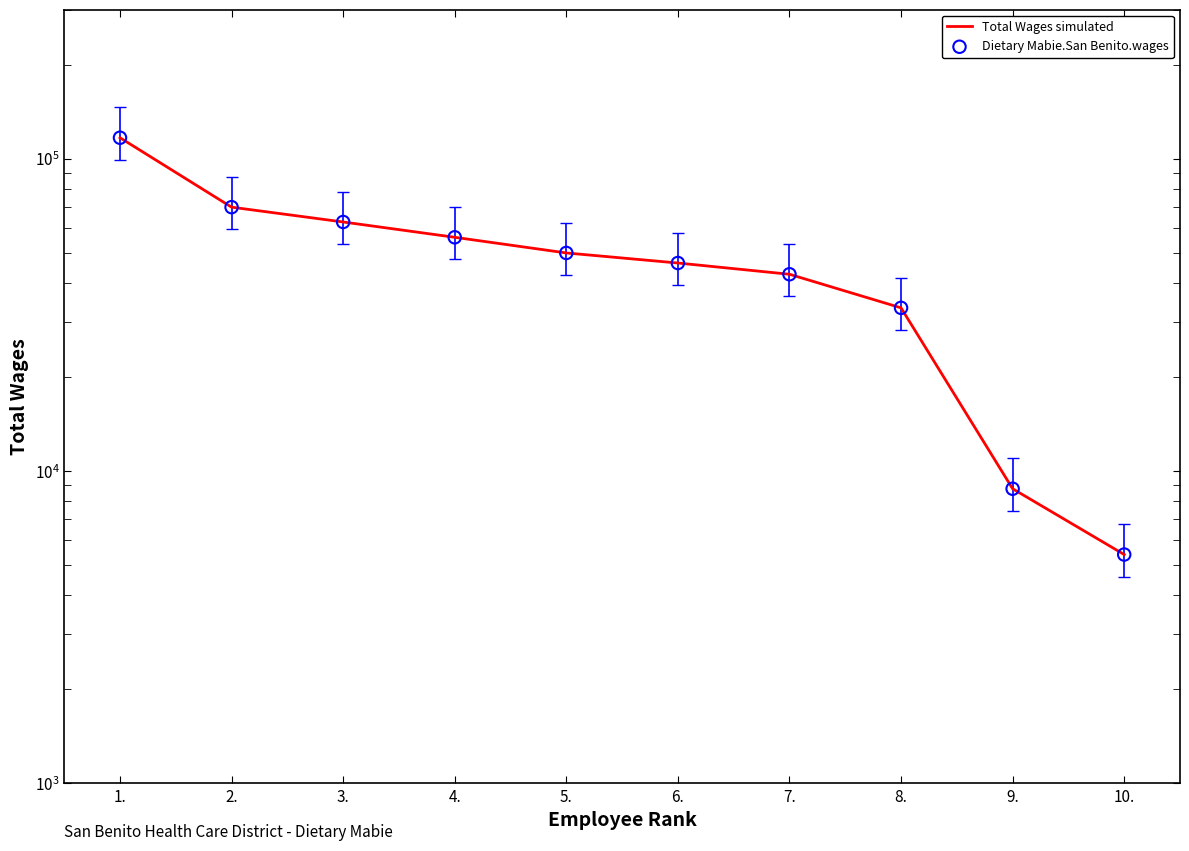

Is the value of Total Wages simulated at 2. greater than the value of Dietary Mabie.San Benito.wages at 7.?

Yes